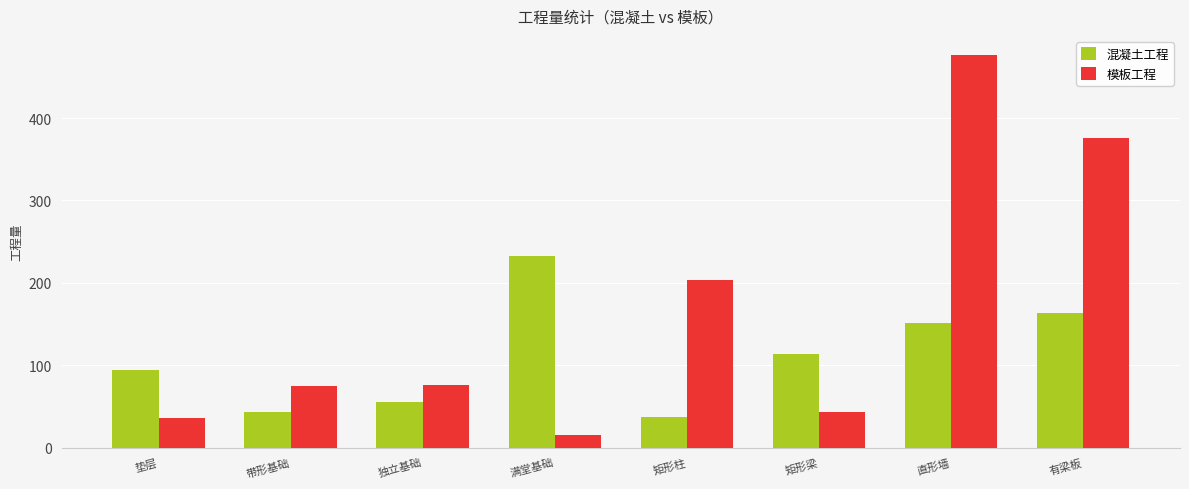

What is the minimum value for 模板工程?

14.9